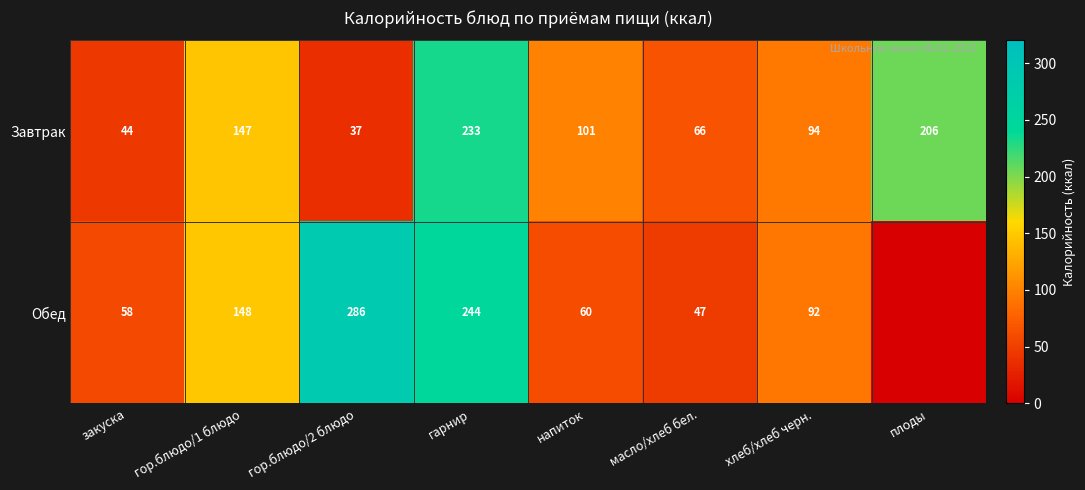

What is the average value of the Завтрак series?

116